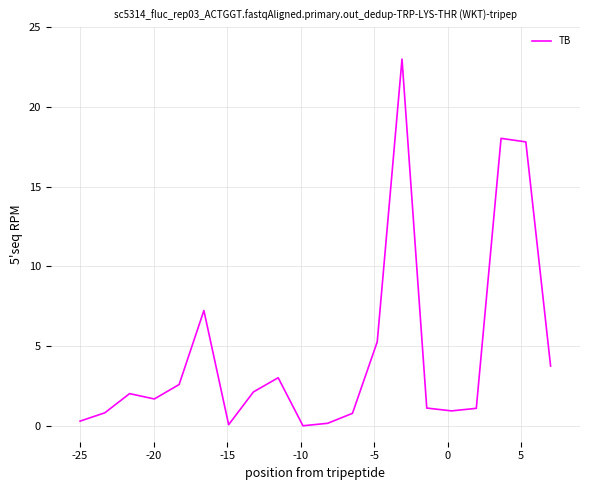

What is the maximum value shown in the chart?

23.0